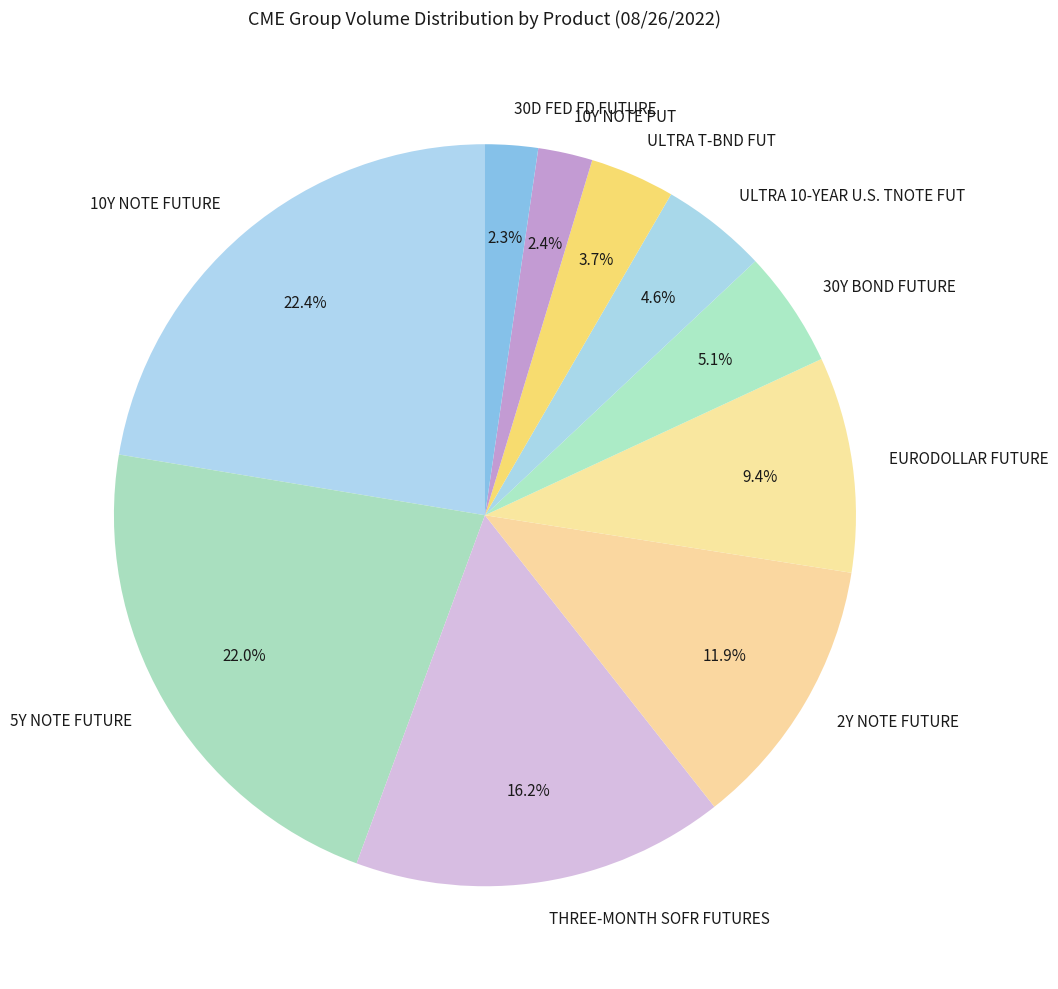

Which has a higher value, ULTRA T-BND FUT or ULTRA 10-YEAR U.S. TNOTE FUT?

ULTRA 10-YEAR U.S. TNOTE FUT